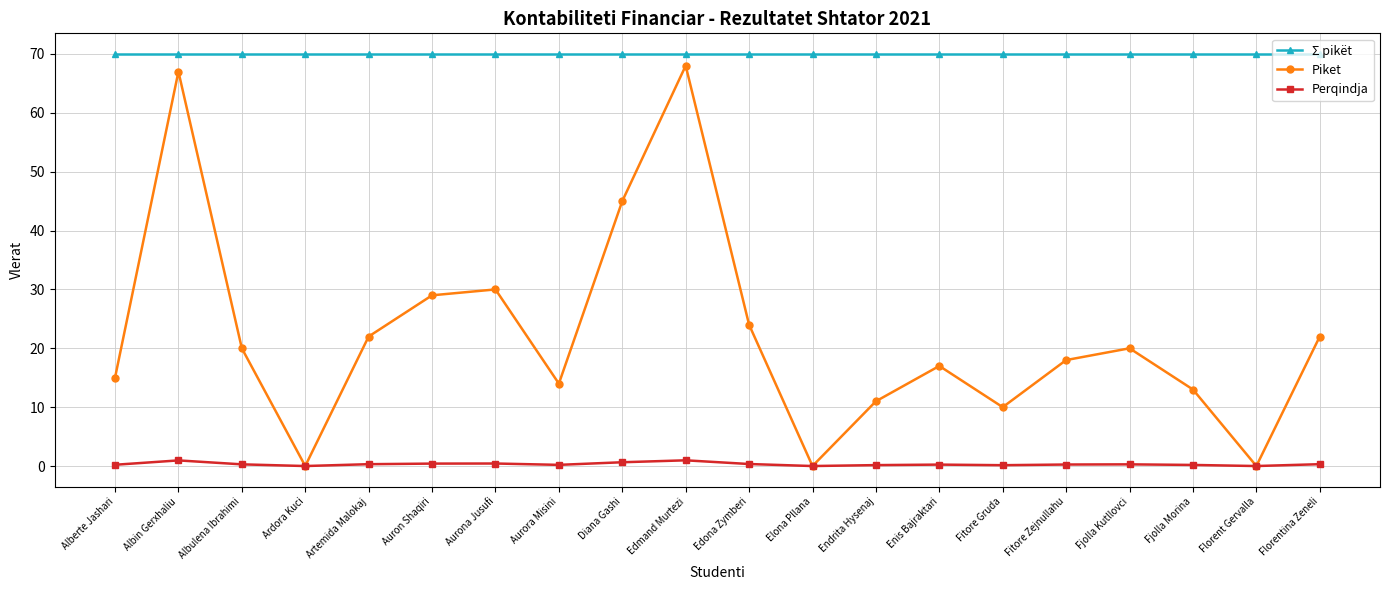

How many series are shown in this chart?

3